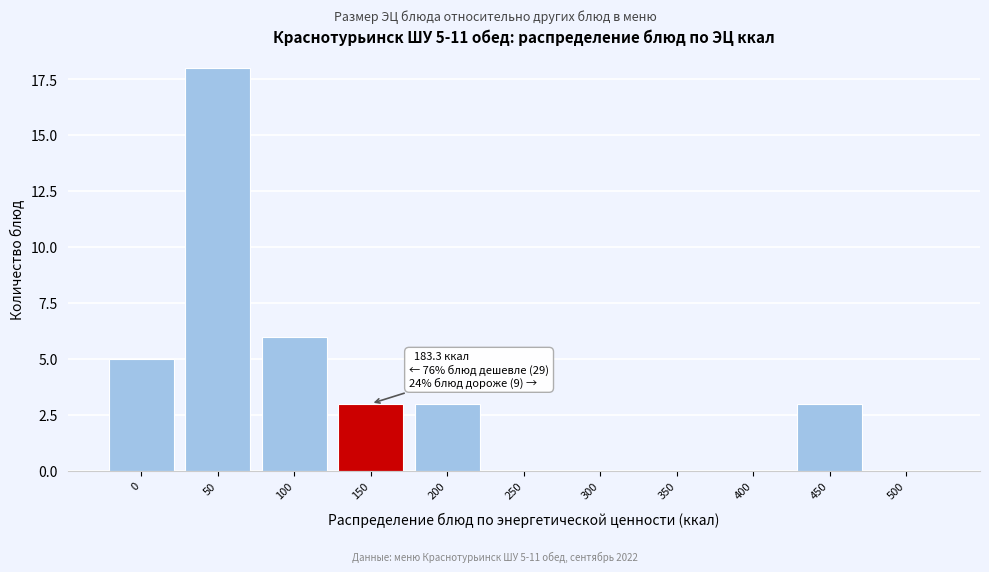

Reading right to left, list all the values displayed in this chart.

500=0	450=3	400=0	350=0	300=0	250=0	200=3	150=3	100=6	50=18	0=5